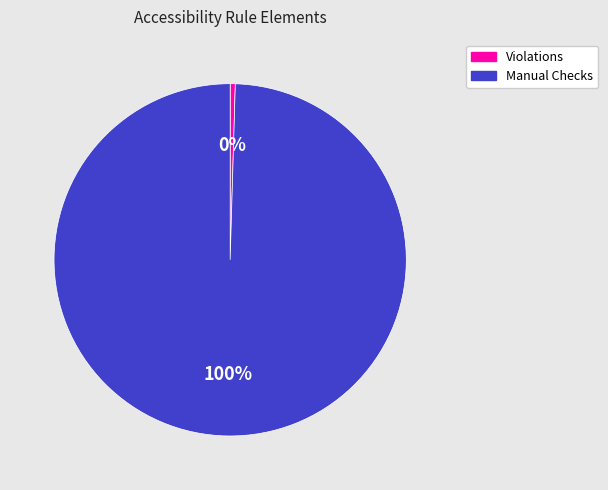

Does any single category account for the majority?

Yes